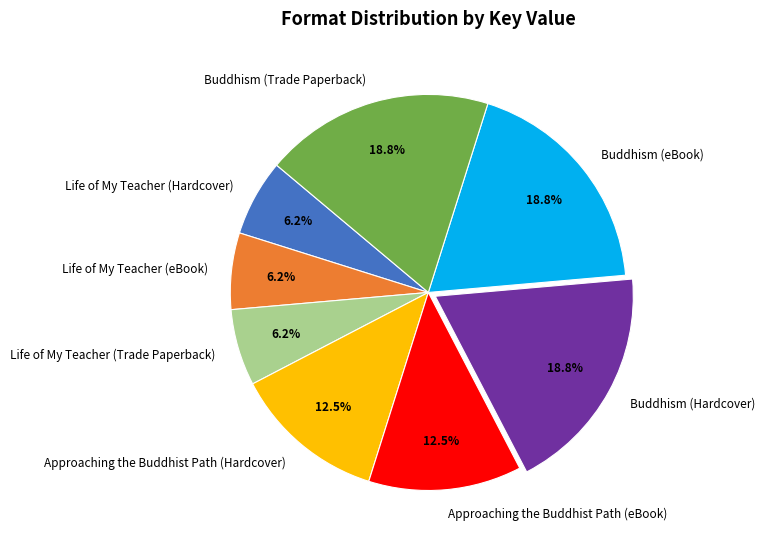

Do Approaching the Buddhist Path (eBook) and Buddhism (eBook) together represent more than half of the pie?

No